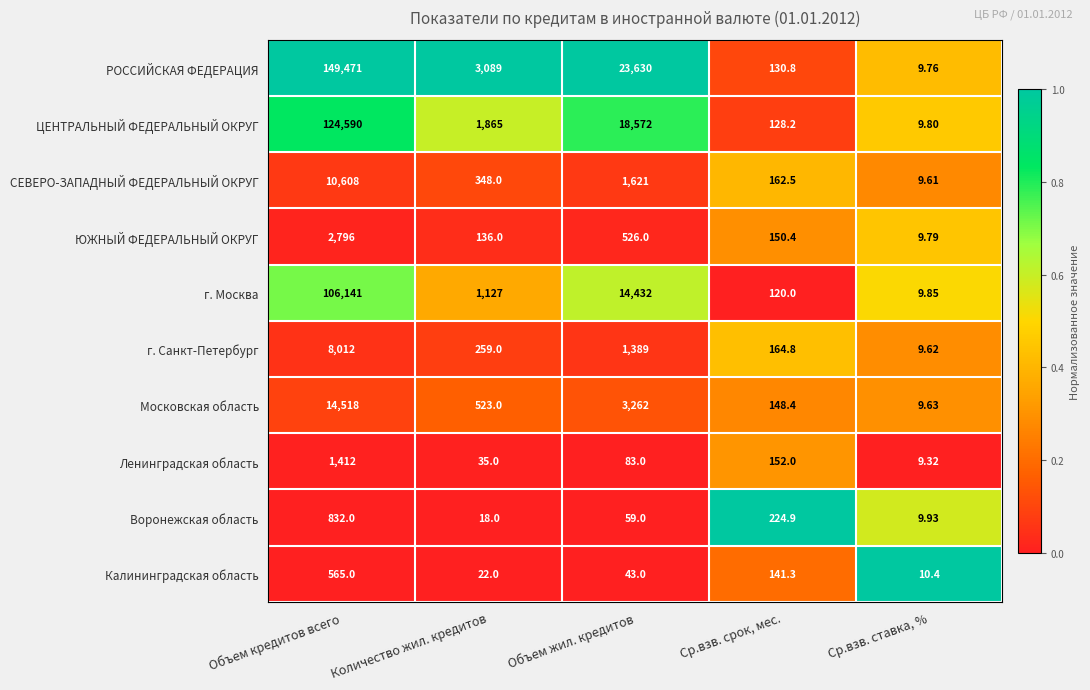

At which category is the sum across all series the highest?

Объем кредитов всего